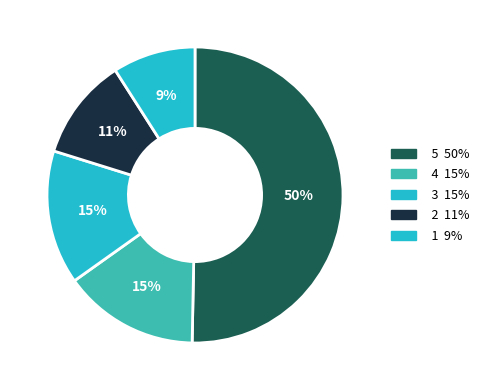

How many segments does this pie chart have?

5